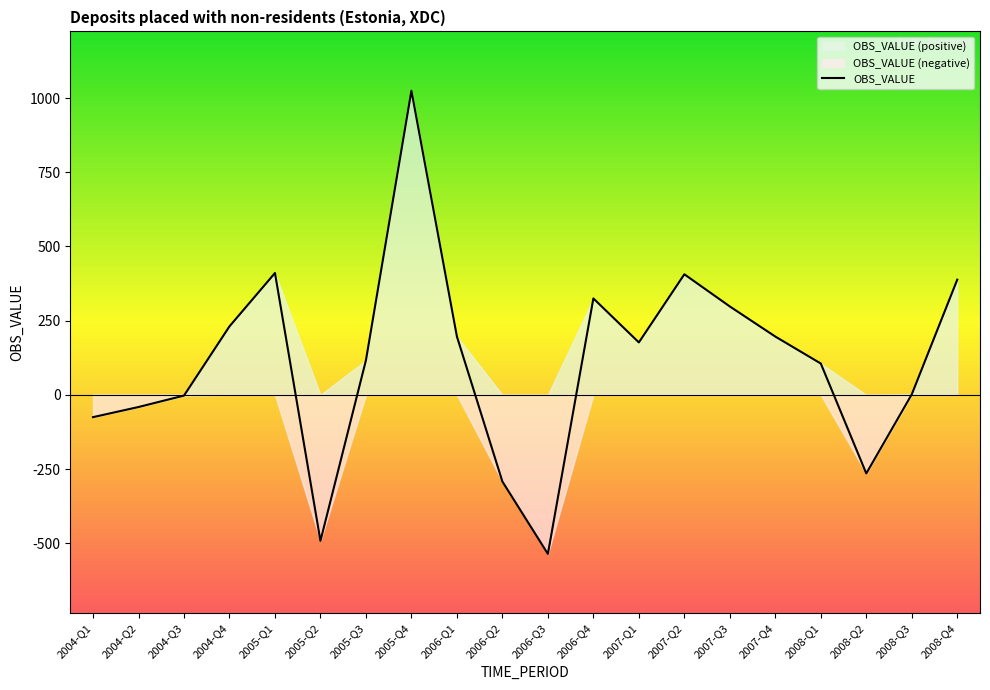

What is the label of the 7th point from the right?

2007-Q2